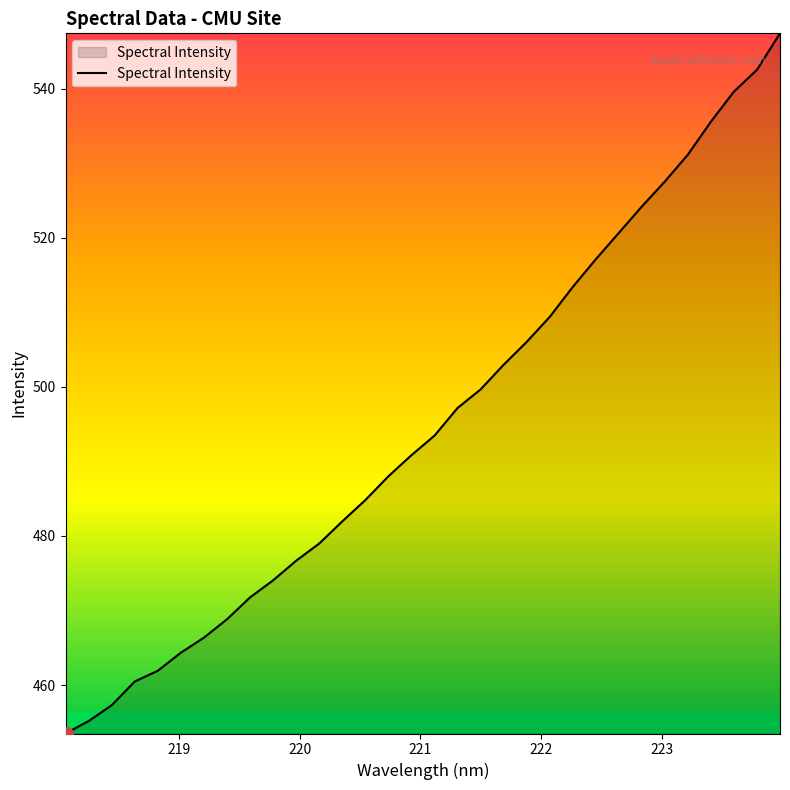

Reading left to right, extract all data points from this chart.

453.5	455.2	457.3	460.5	461.9	464.3	466.4	468.8	471.8	474.1	476.7	479.0	482.0	484.8	488.0	490.8	493.5	497.2	499.7	503.0	506.0	509.4	513.4	517.1	520.7	524.2	527.5	531.2	535.6	539.6	542.5	547.4